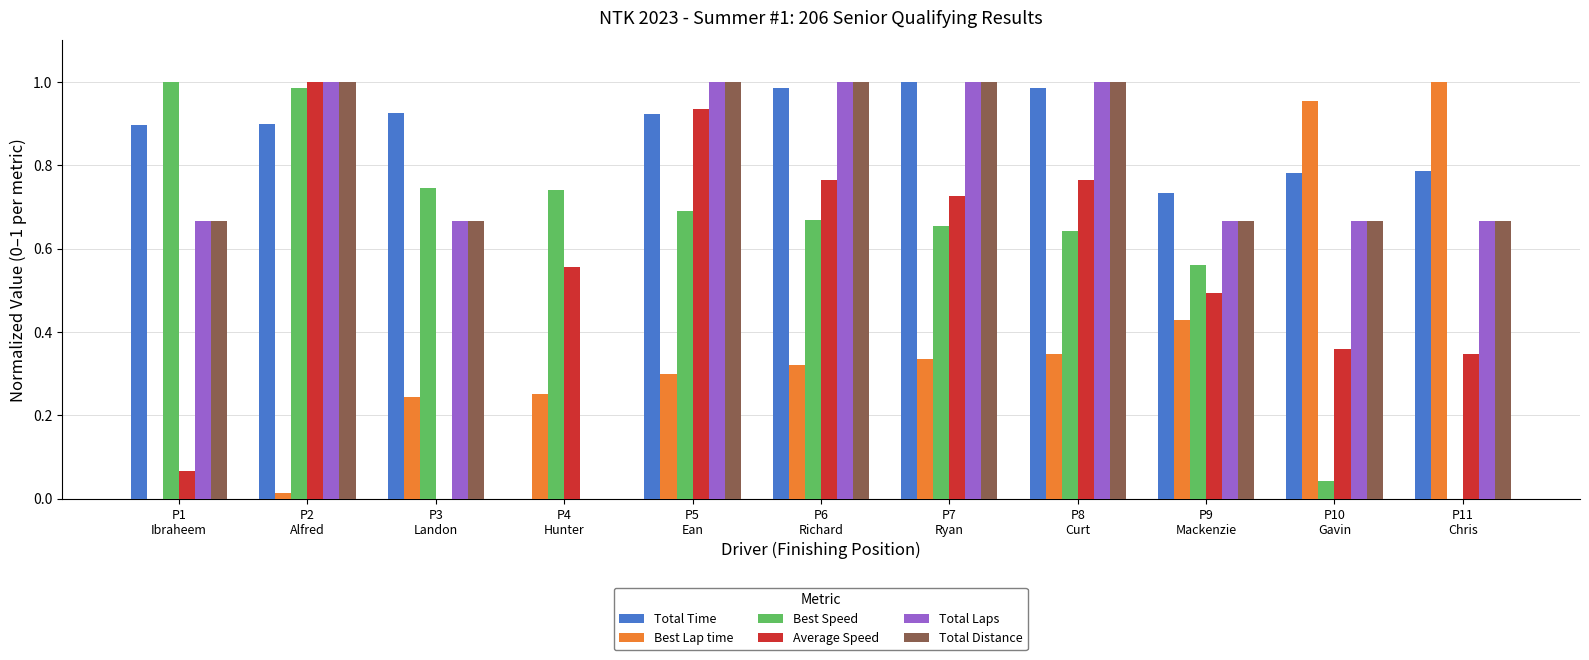

What is the sum of all Total Distance values?

8.3